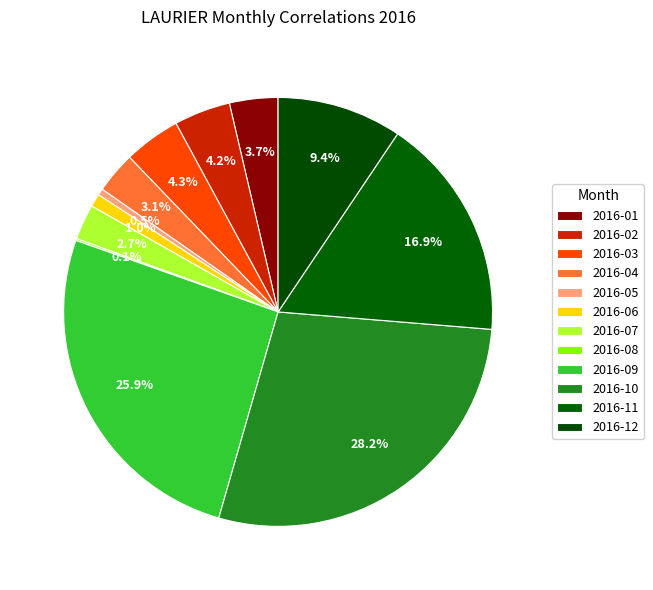

Count the number of slices in the pie.

12